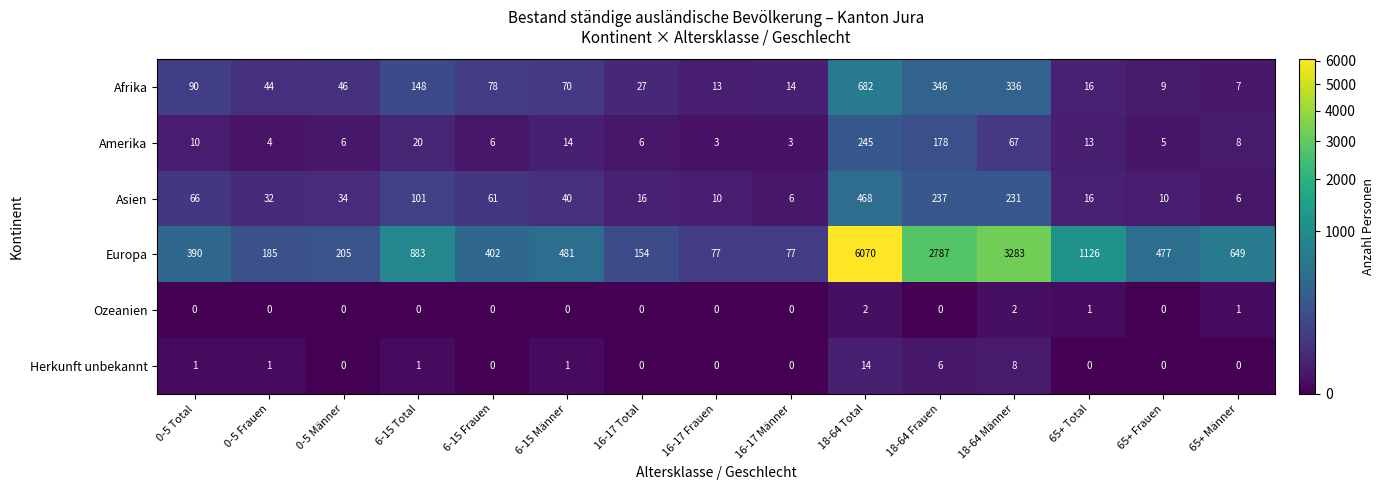

Which series has the largest total across all categories?

Europa